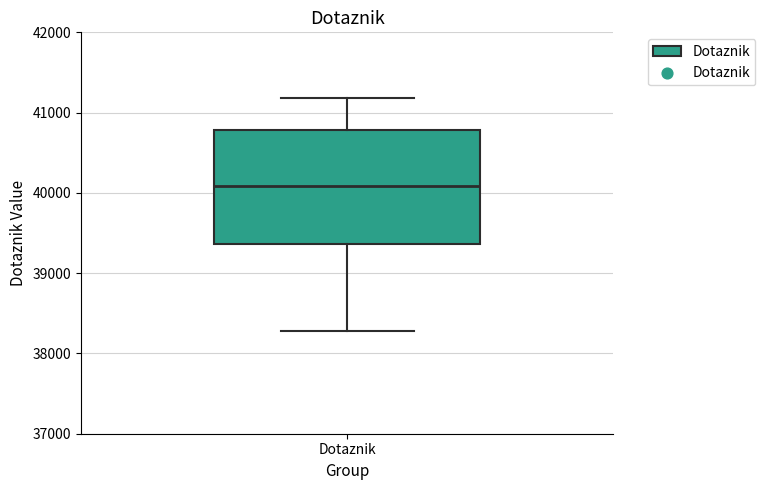

Where does the upper whisker of the box for Dotaznik end on the y-axis? The values are not printed on the chart, so give them approximately, as read against the axis.

41200